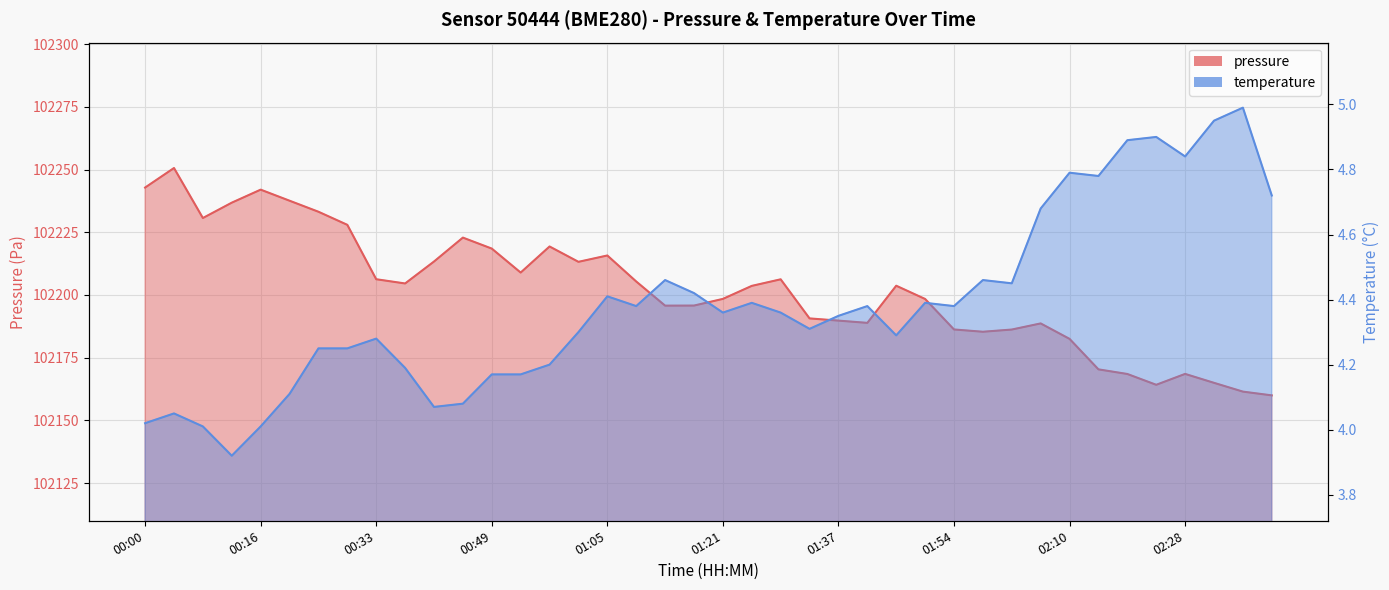

What is the spread (max minus min) of values at 02:28?

102163.7